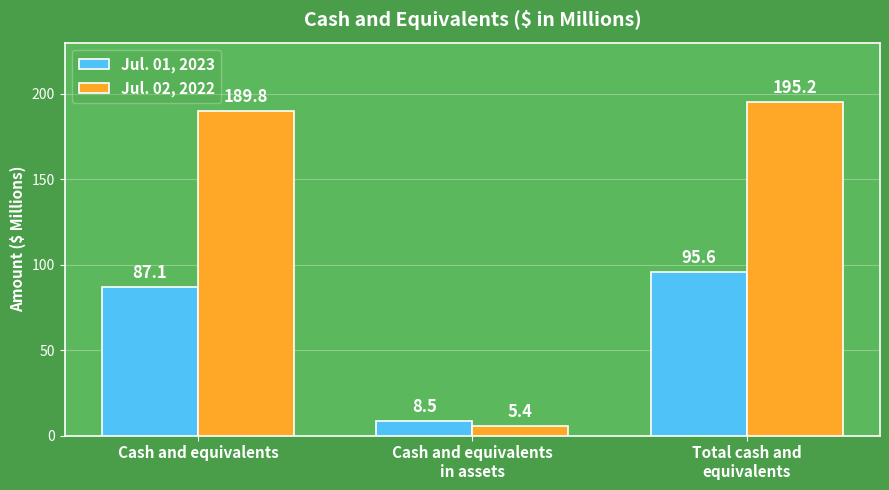

At which category is the sum across all series the highest?

Total cash and
equivalents